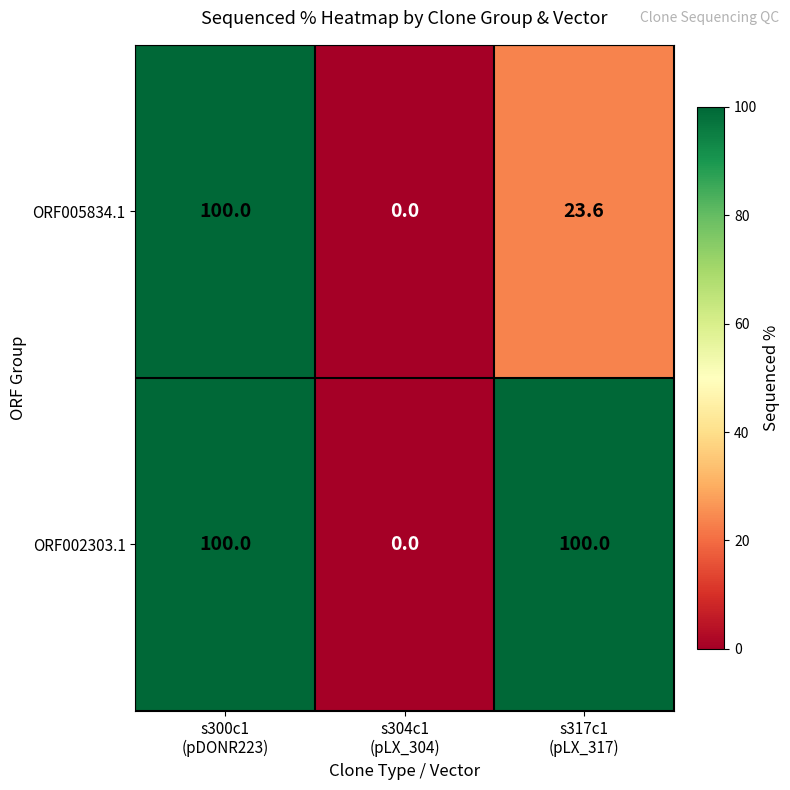

Count the ORF005834.1 values in the range 0 to 100.

3